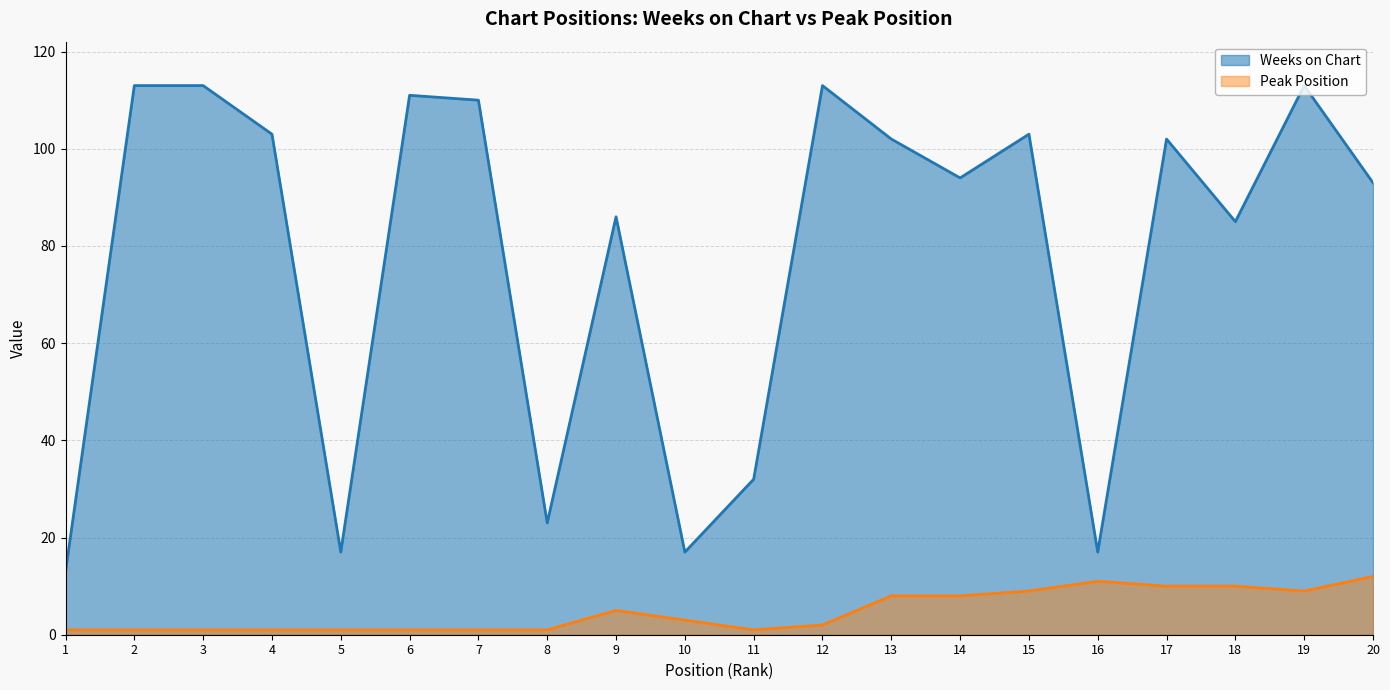

Reading left to right, extract all data points from this chart.

Weeks on Chart: 13	113	113	103	17	111	110	23	86	17	32	113	102	94	103	17	102	85	113	93
Peak Position: 1	1	1	1	1	1	1	1	5	3	1	2	8	8	9	11	10	10	9	12